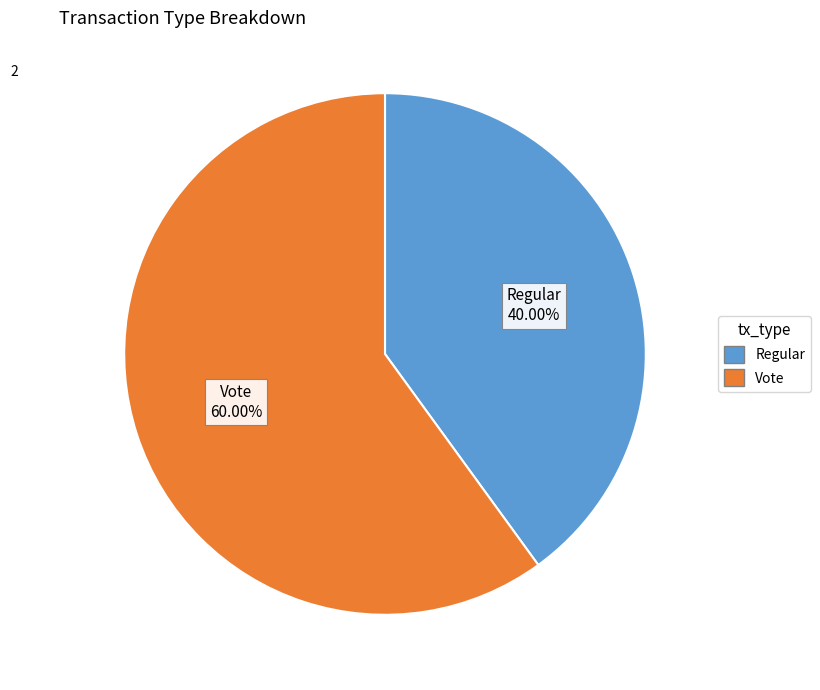

What is the total percentage of Vote and Regular?

100.0%